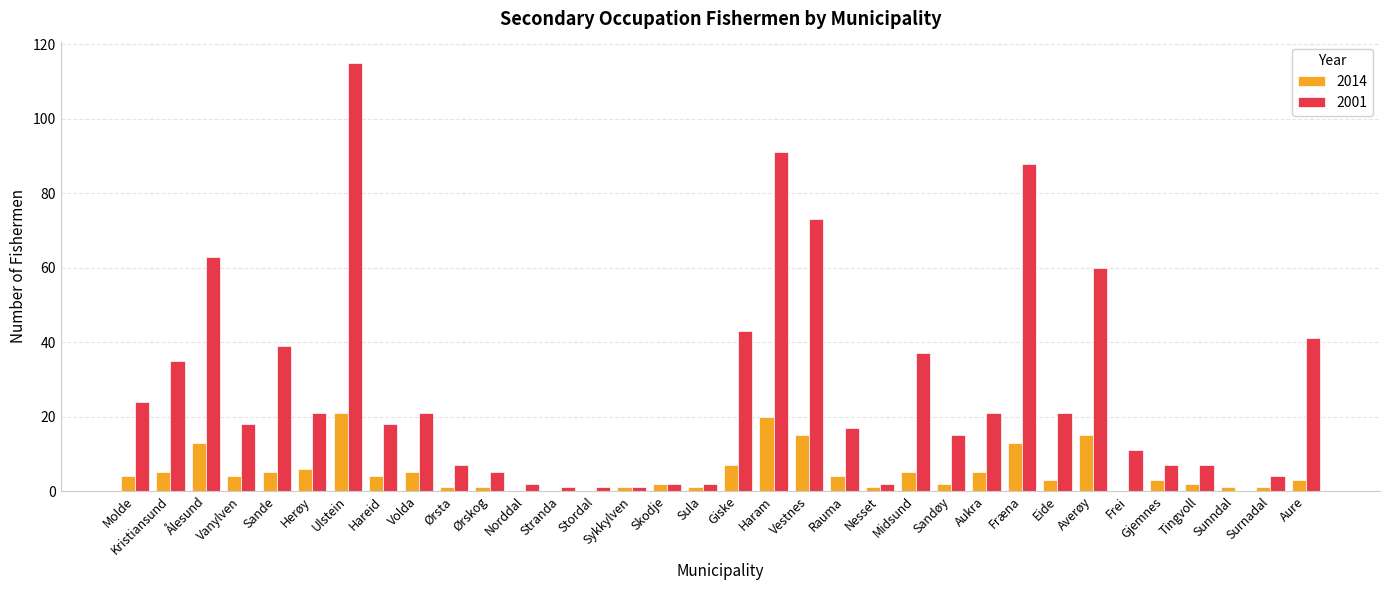

What is the sum of the 2001 values at Midsund and Ålesund?

100